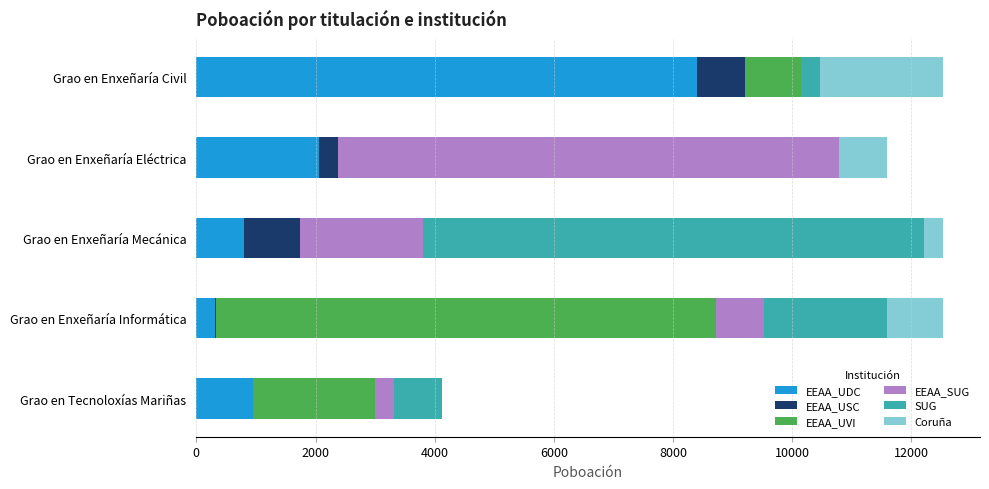

At which label does EEAA_UDC reach its peak?

Grao en Enxeñaría Civil